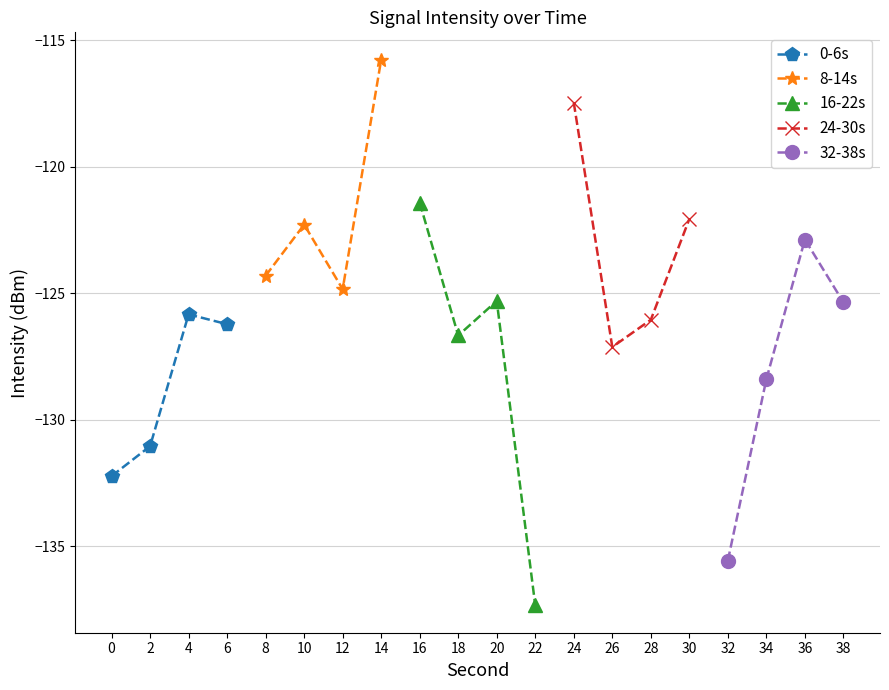

Which series ends up on top after the final intersection of 32-38s and 0-6s?

32-38s